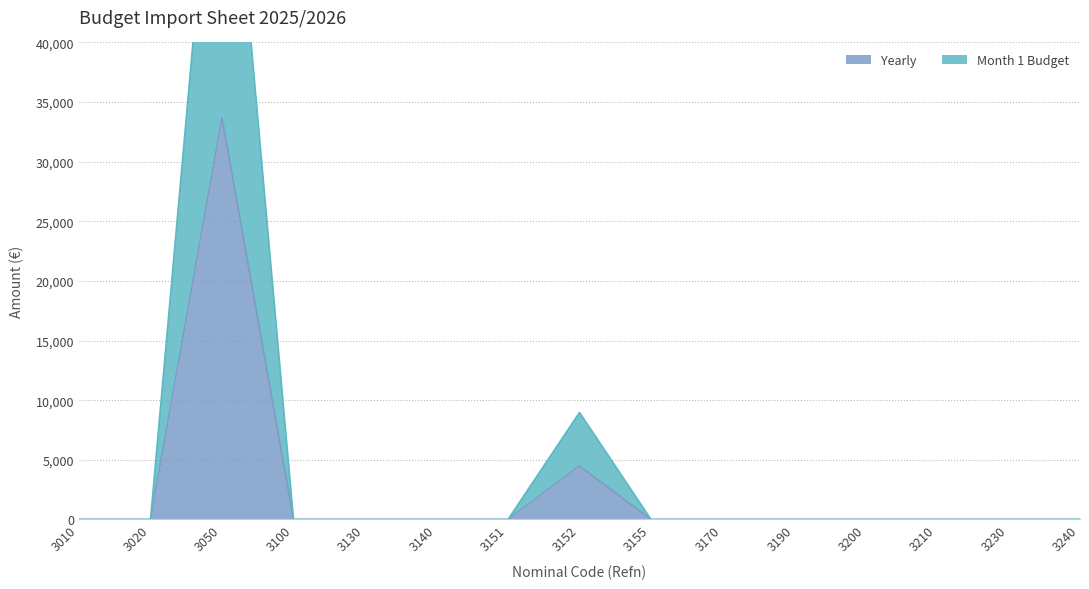

Is it true that Month 1 Budget equals 0.0 at 3020?

True